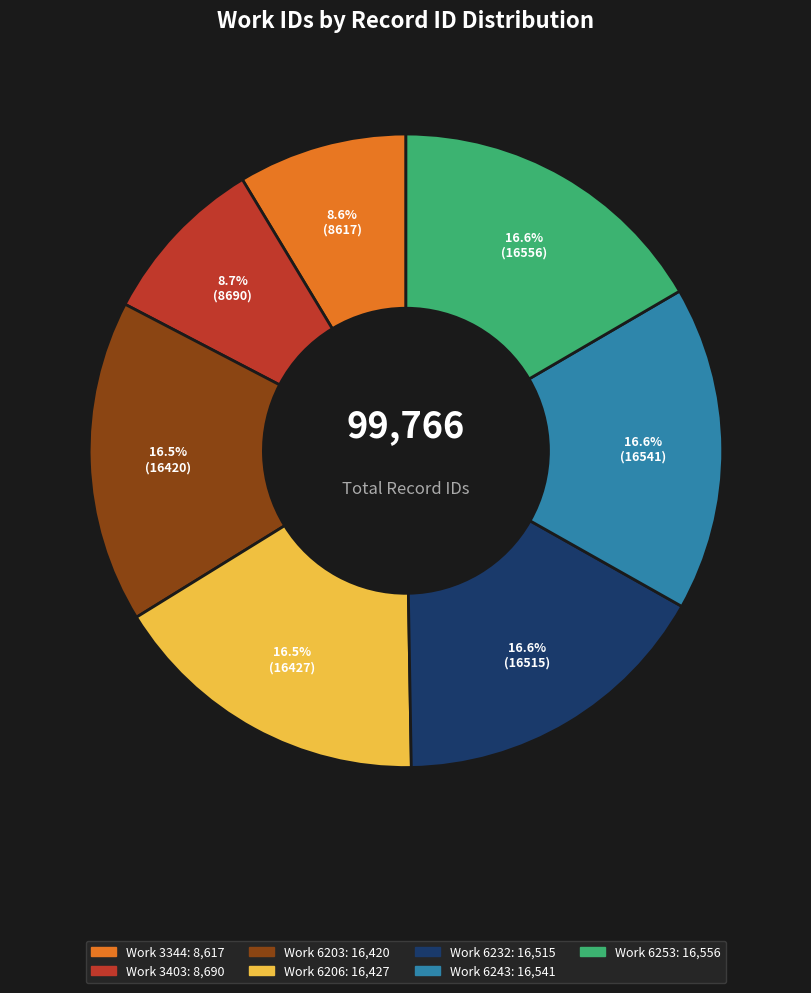

To the nearest percent, what is the difference between the largest and smallest slice percentages?

8%